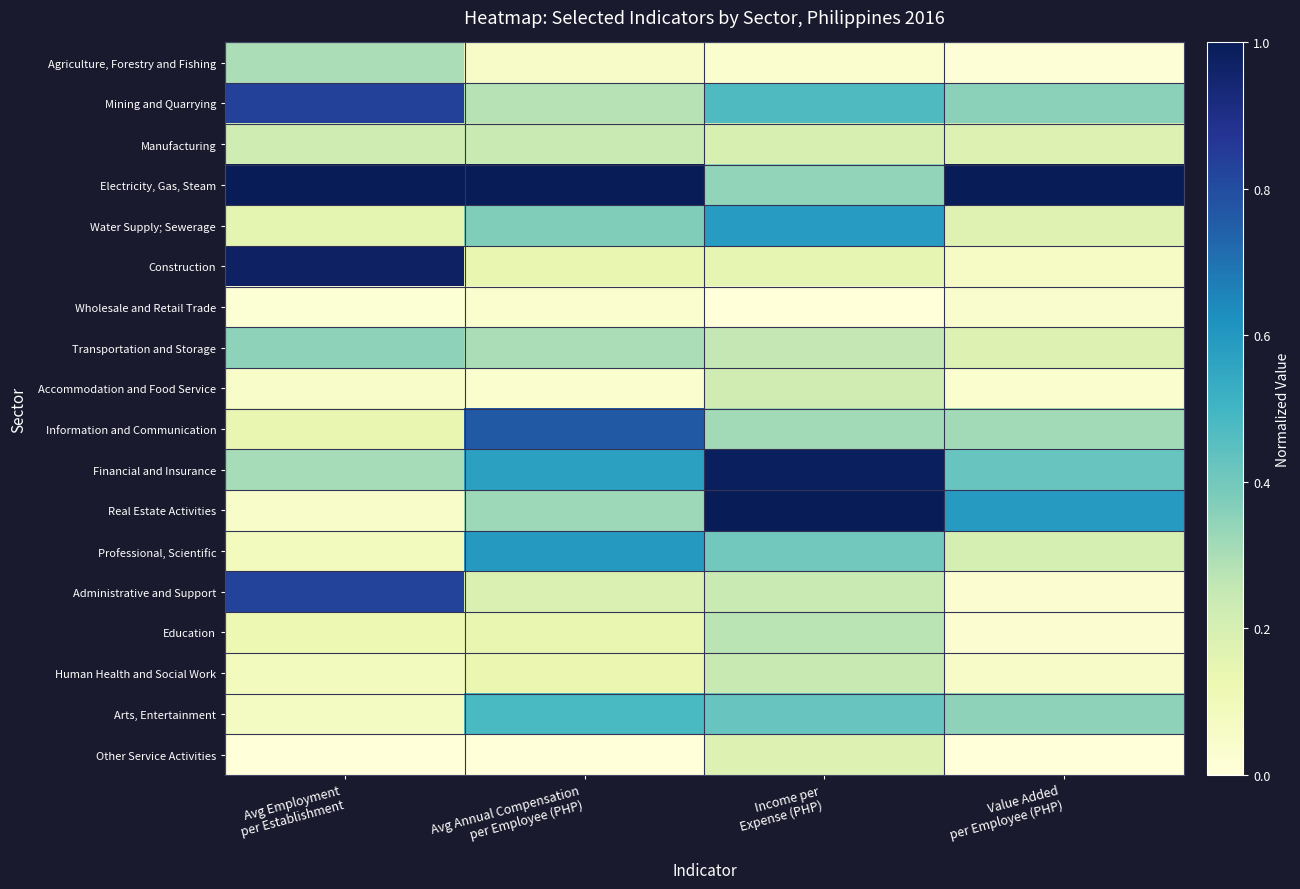

Which series has the widest spread of values?

Real Estate Activities